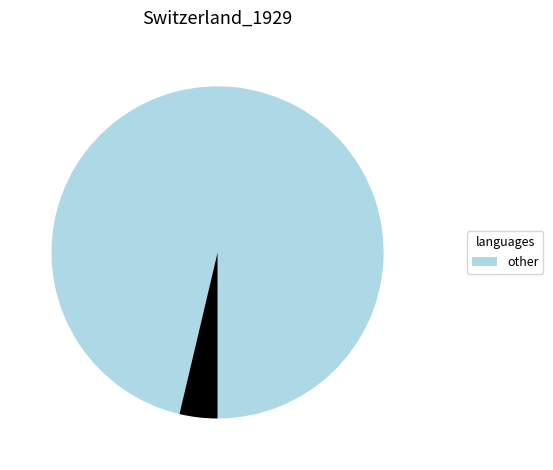

Is there a majority slice in this chart?

Yes